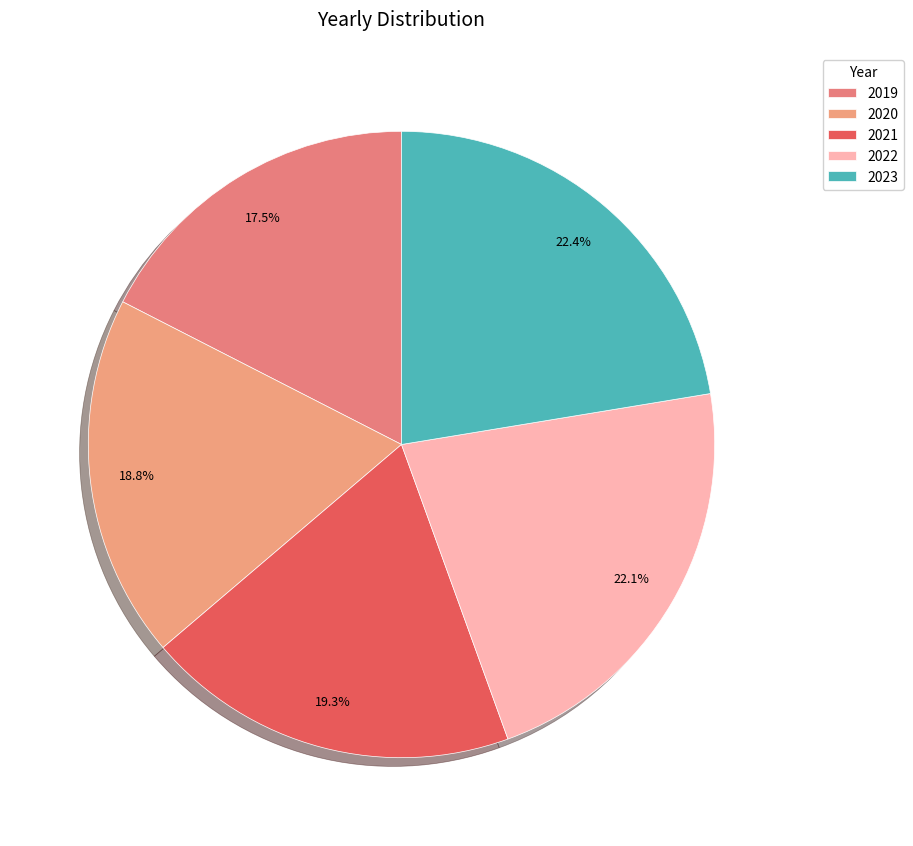

Combined, what portion of the pie is 2021 and 2020?

38.0%